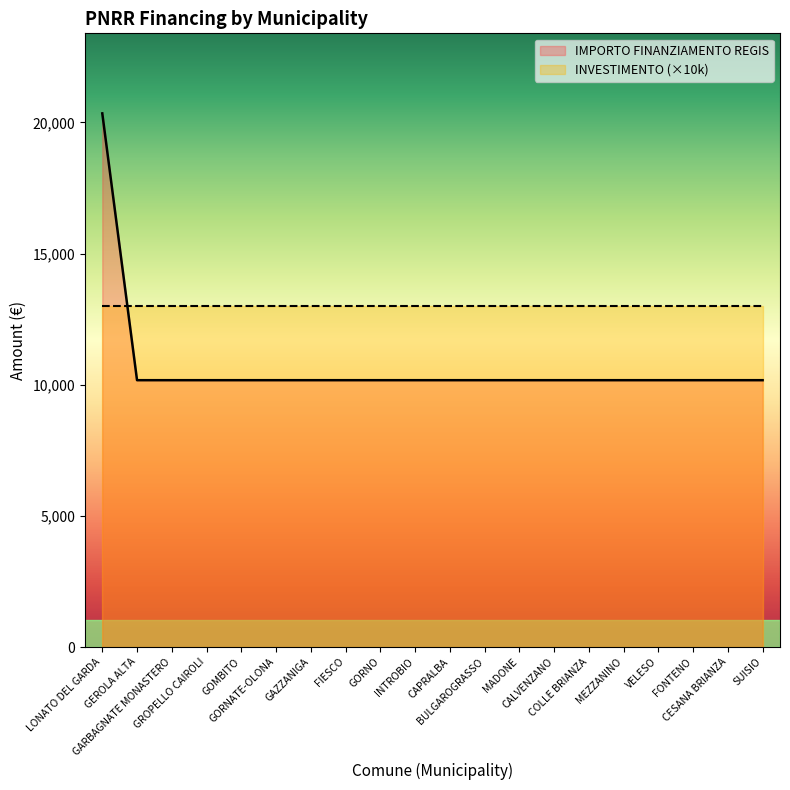

What position from the right is GEROLA ALTA?

19